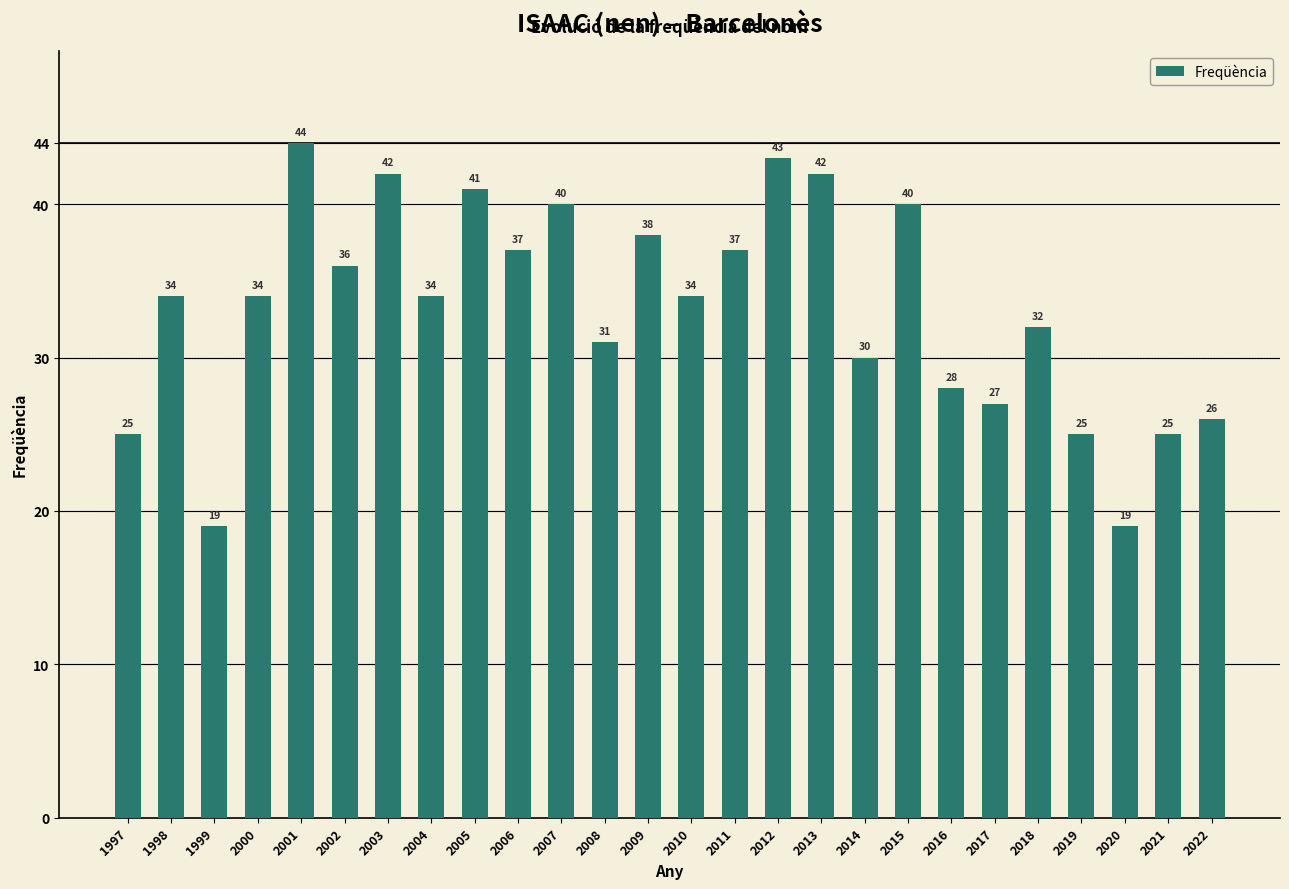

What is the change in value from 1998 to 2001?

+10